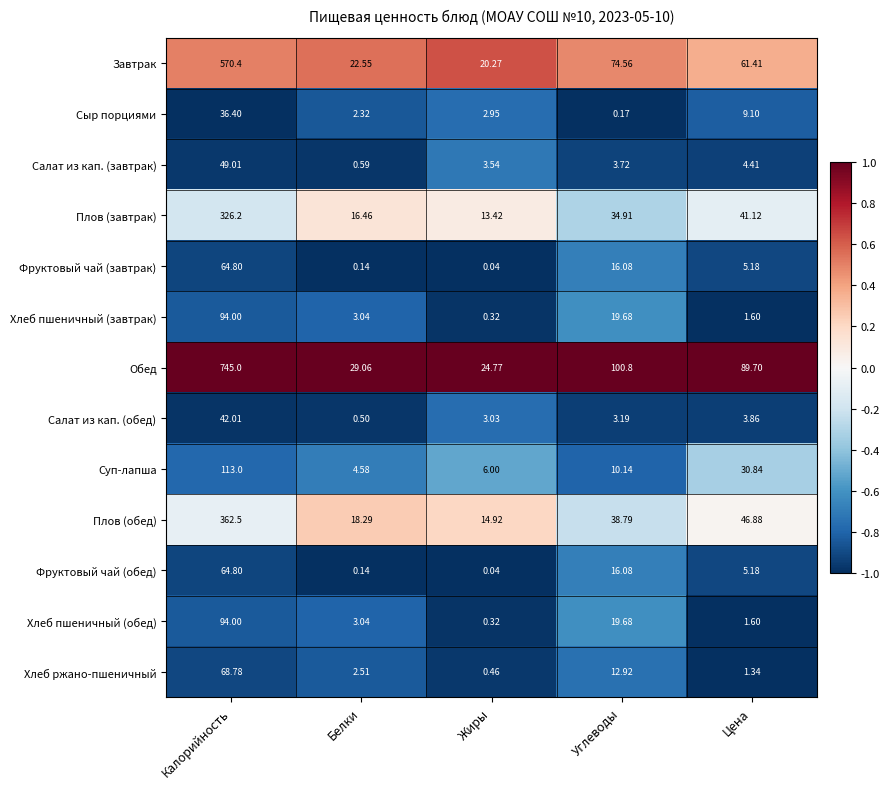

Which series has the largest total across all categories?

Обед